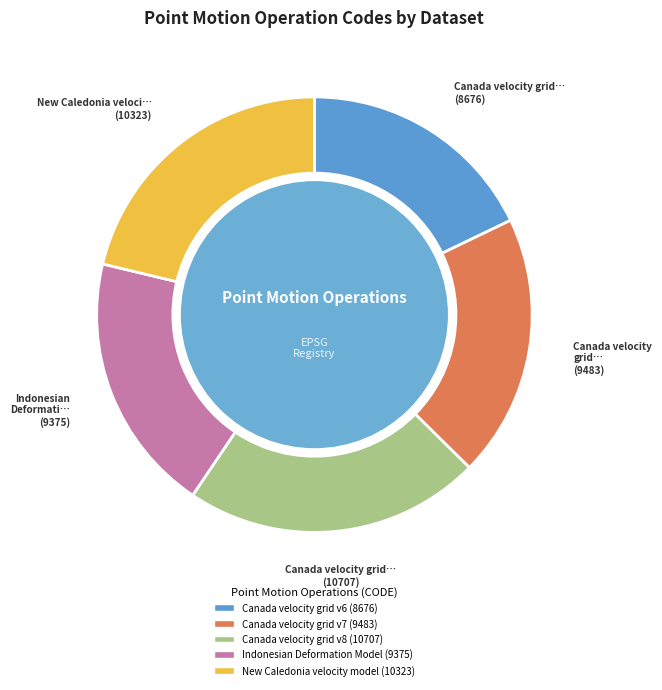

Is there a majority slice in this chart?

No